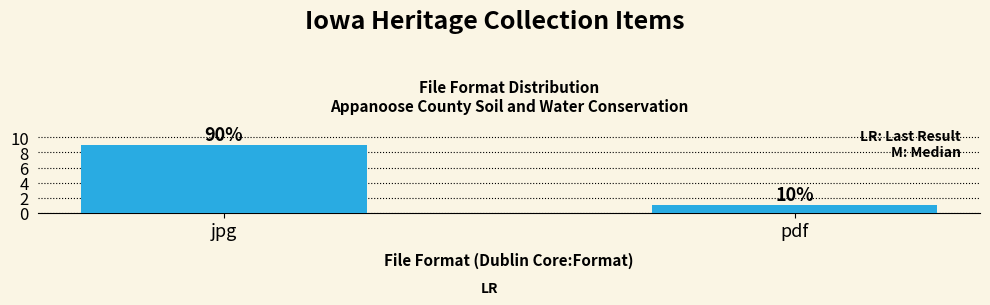

List the labels in order of value, smallest first.

pdf, jpg